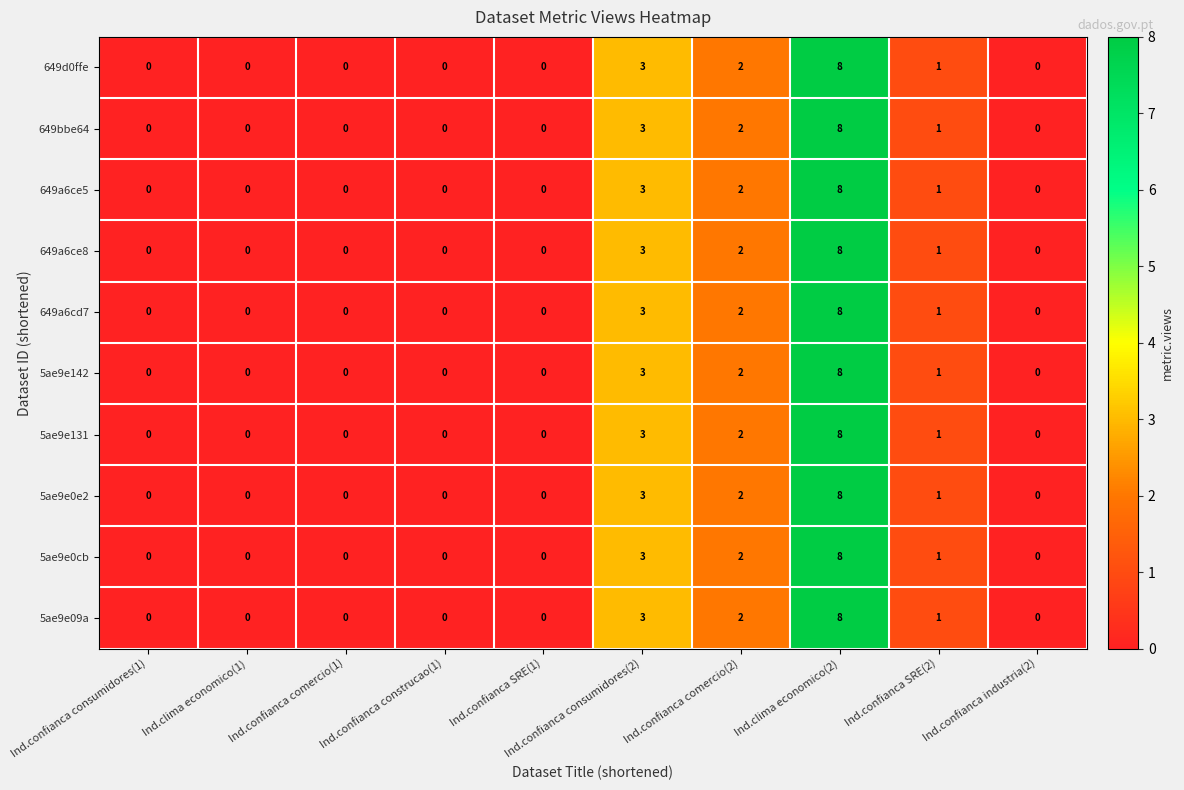

How many data points in 5ae9e131 are above 0?

4